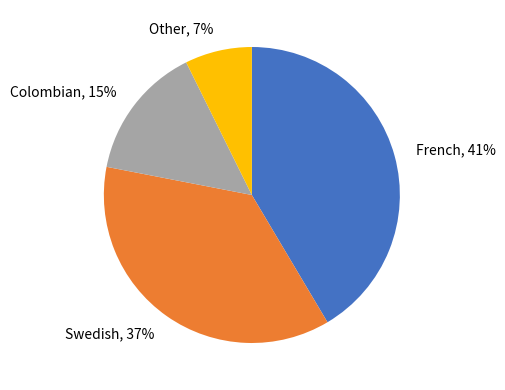

Is there any slice that represents more than half of the pie?

No